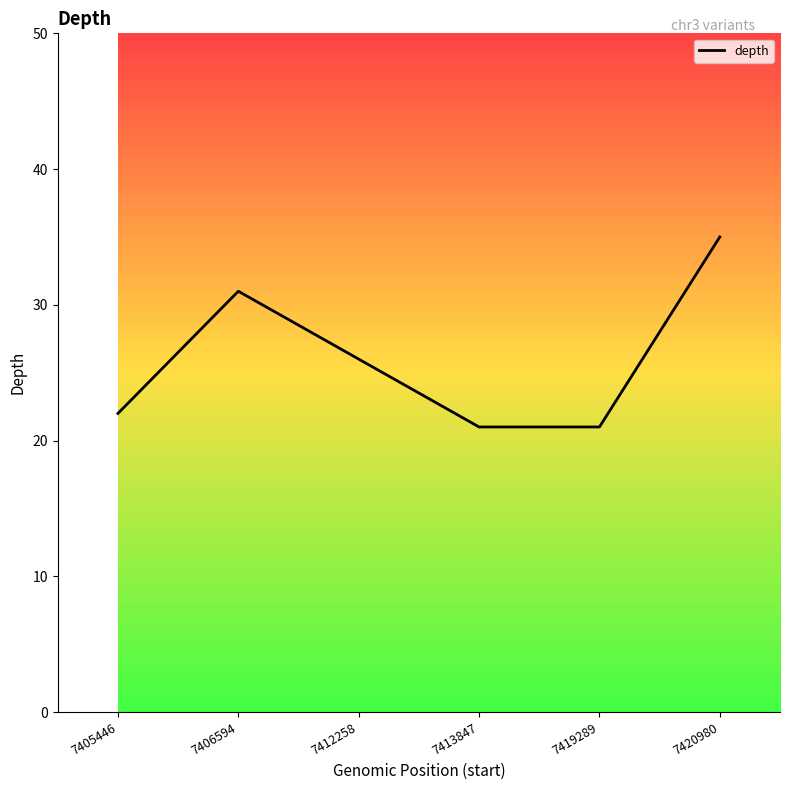

What is the minimum value shown in the chart?

21